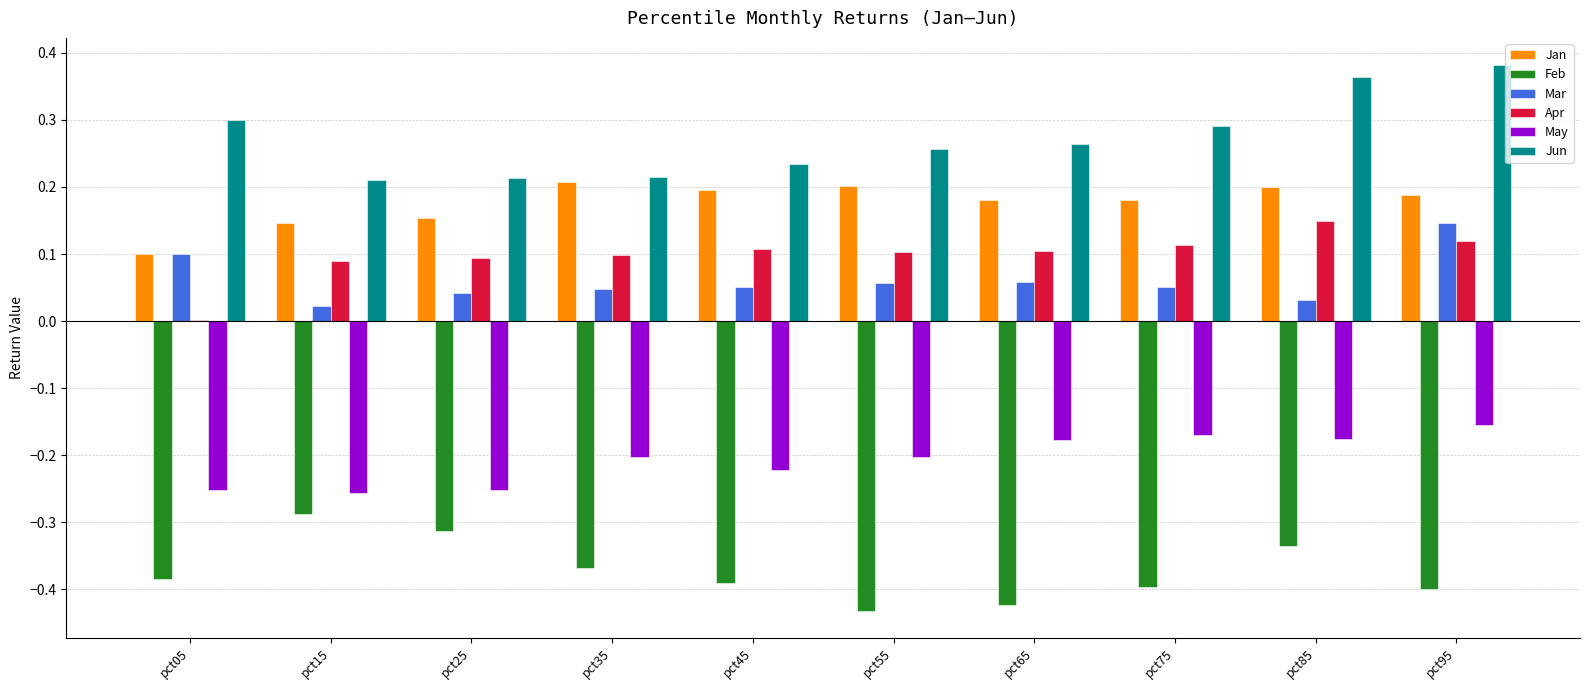

At which label does Feb reach its peak?

pct15